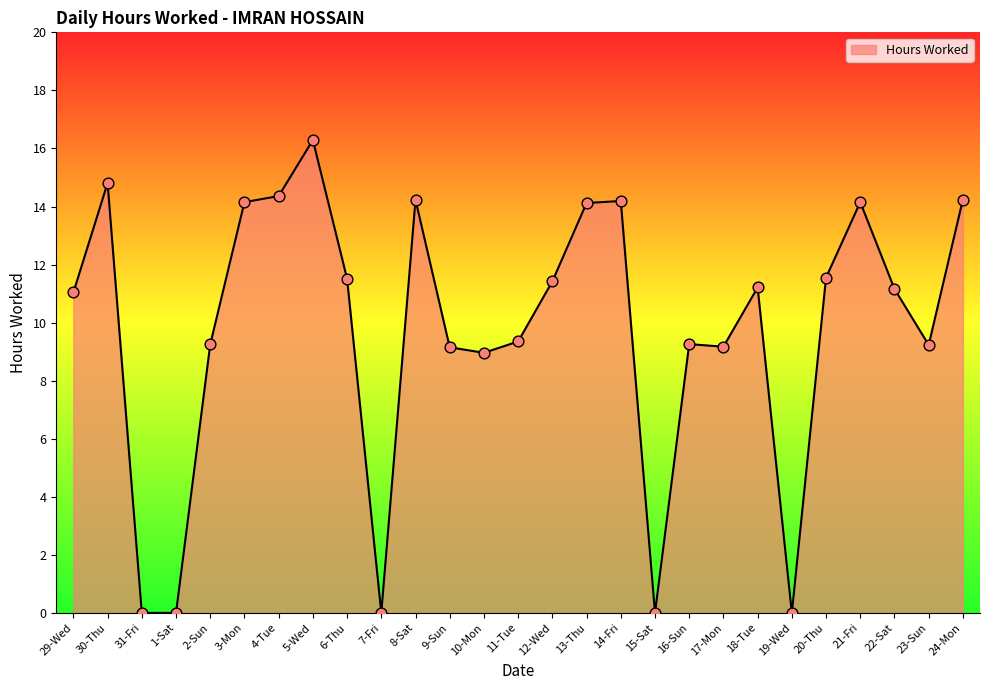

What is the change in value from 8-Sat to 23-Sun?

-5.0